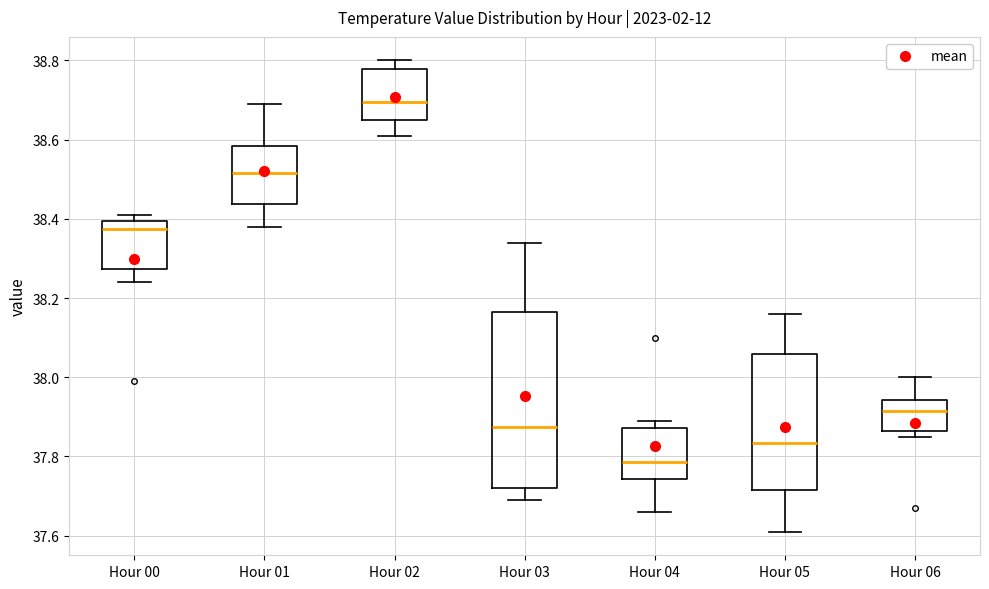

Reading left to right, transcribe this box plot: for each box, give where its median line is, the range the box spans, and where its two whiskers end, as read against the y-axis. The values are not printed on the chart, so give them approximately, as read against the axis.

Hour 00: median 38.38, box 38.28 to 38.40, whiskers 38.24 to 38.42
Hour 01: median 38.52, box 38.44 to 38.58, whiskers 38.38 to 38.70
Hour 02: median 38.70, box 38.66 to 38.78, whiskers 38.62 to 38.80
Hour 03: median 37.88, box 37.72 to 38.16, whiskers 37.70 to 38.34
Hour 04: median 37.78, box 37.74 to 37.88, whiskers 37.66 to 37.90
Hour 05: median 37.84, box 37.72 to 38.06, whiskers 37.62 to 38.16
Hour 06: median 37.92, box 37.86 to 37.94, whiskers 37.86 (just below the box's lower edge) to 38.00